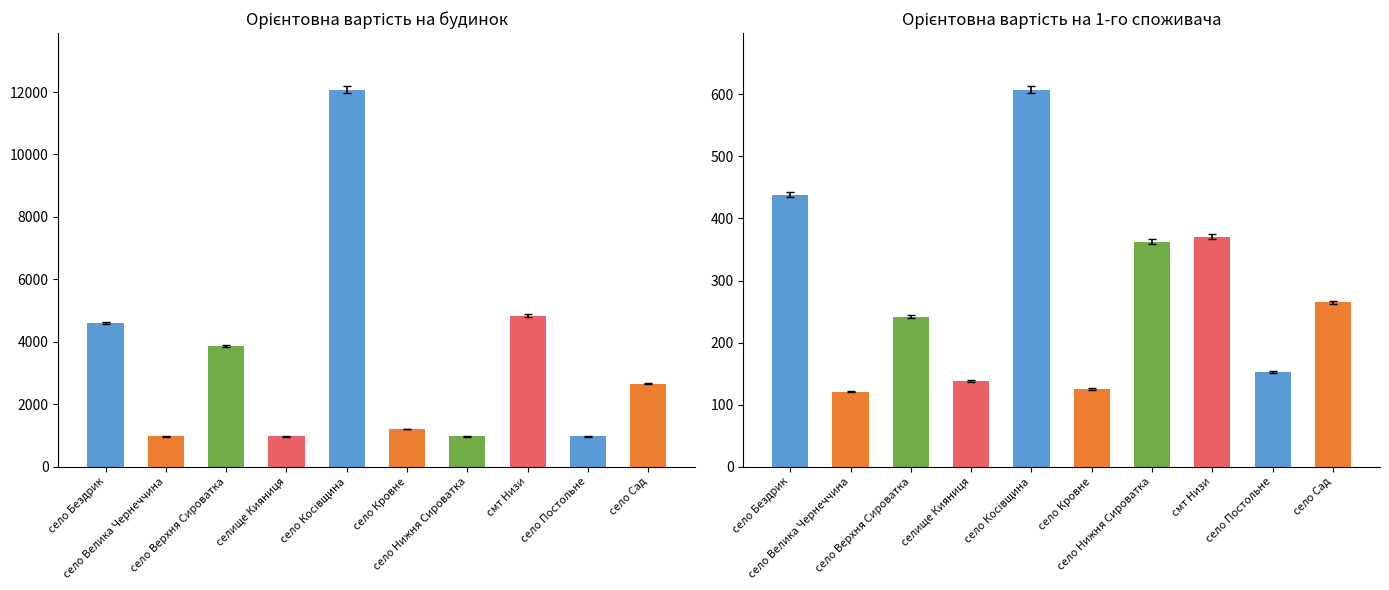

Reading left to right, what are all the values shown in this chart?

Орієнтовна вартість на будинок (тис. грн): 4649.5	976.9	3907.7	976.9	12195.9	1221.2	976.9	4884.6	976.9	2686.5
Орієнтовна вартість на 1-го споживача (грн): 442.8	122.1	244.2	139.6	613.6	126.1	366.3	374.4	154.7	267.6